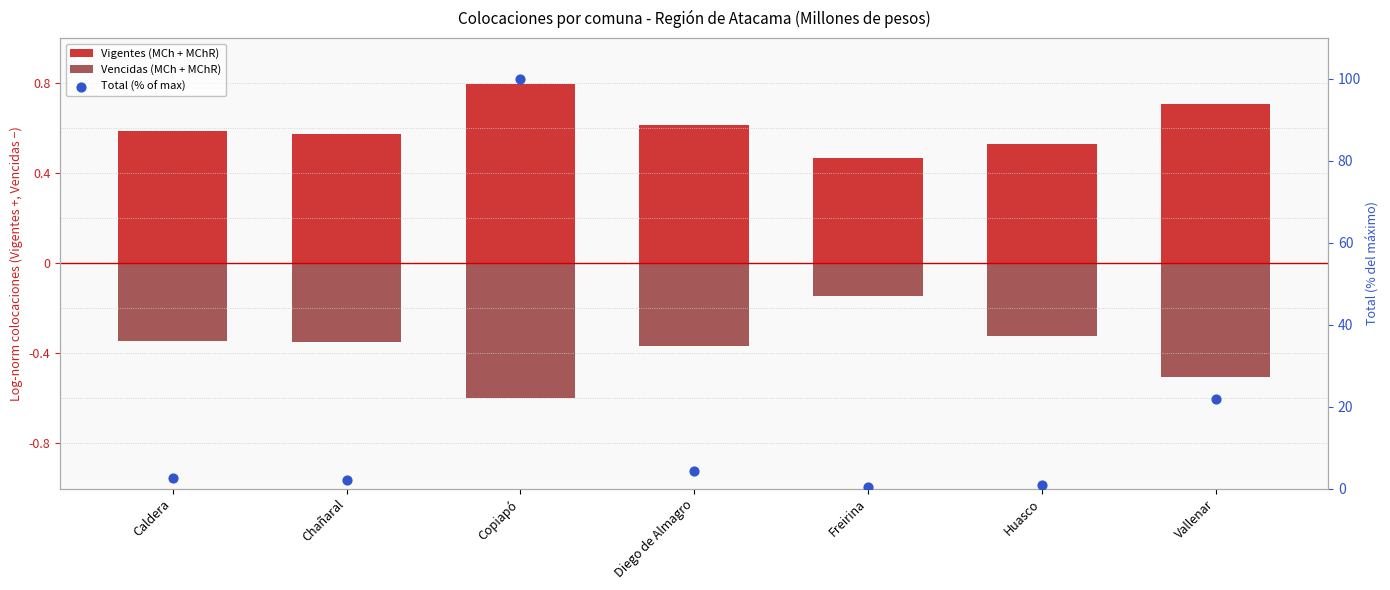

Is the value of Vencidas (MCh + MChR) at Copiapó greater than the value of Total (% of max) at Huasco?

No